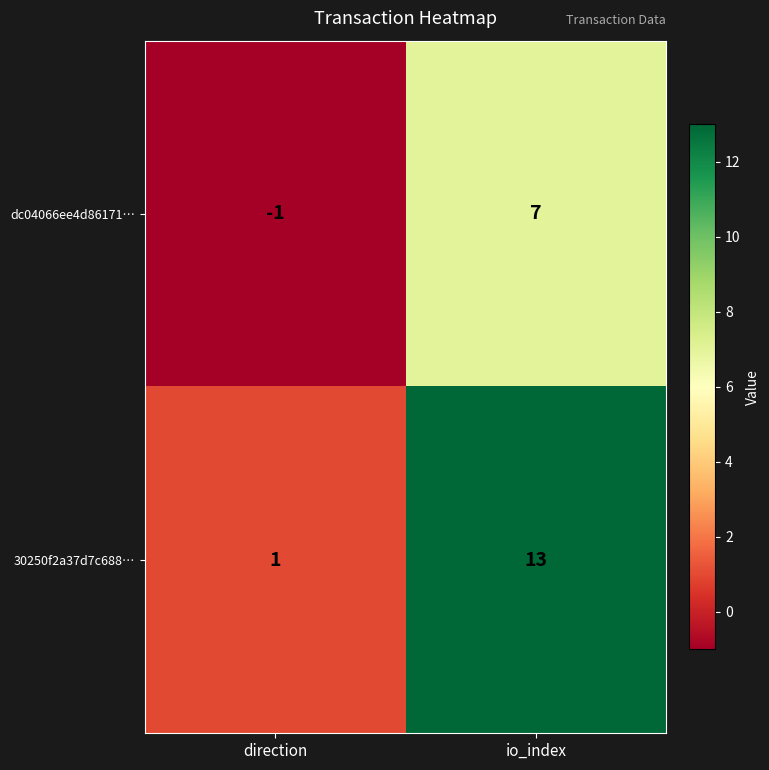

What is the difference between the highest and lowest values at io_index?

6